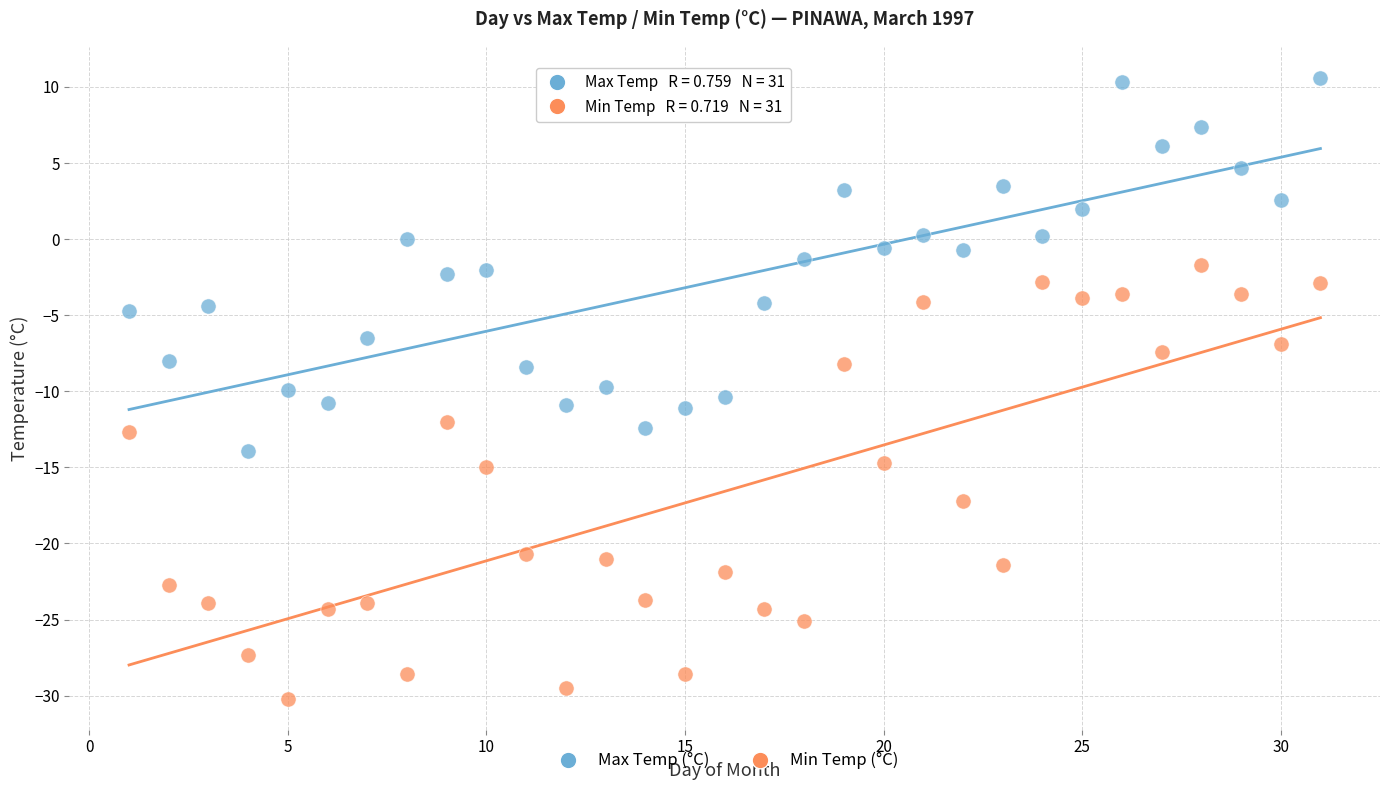

Across all data points, what is the range of X values (max minus min)?

30.0